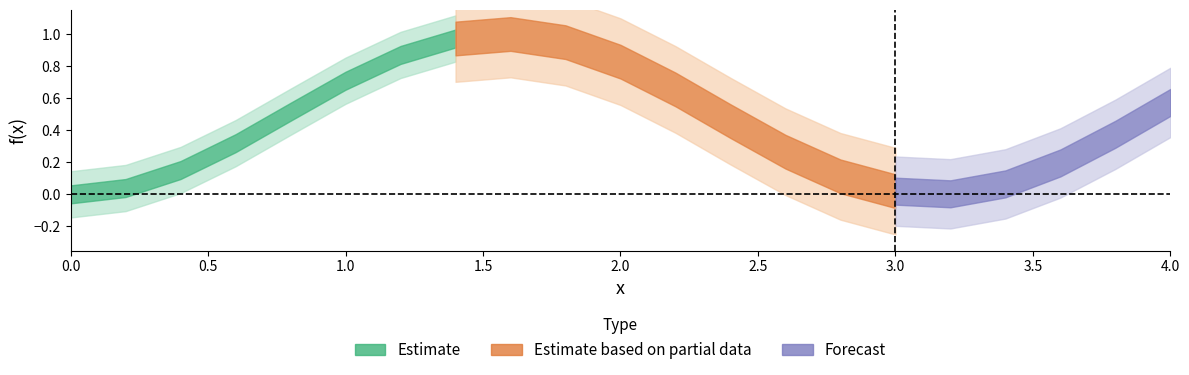

Reading left to right, what are all the values shown in this chart?

0.0	0.0	0.2	0.3	0.5	0.7	0.9	1.0	1.0	0.9	0.8	0.7	0.5	0.3	0.1	0.0	0.0	0.1	0.2	0.4	0.6